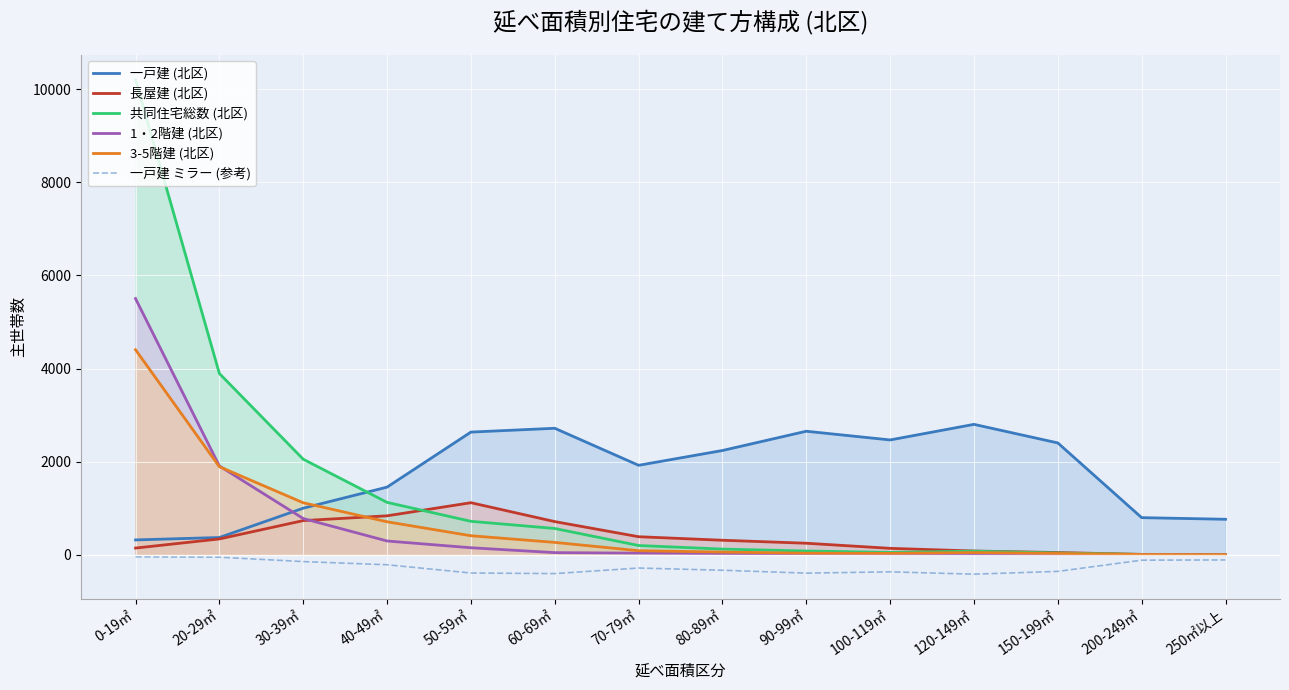

Count the number of categories in the chart.

14